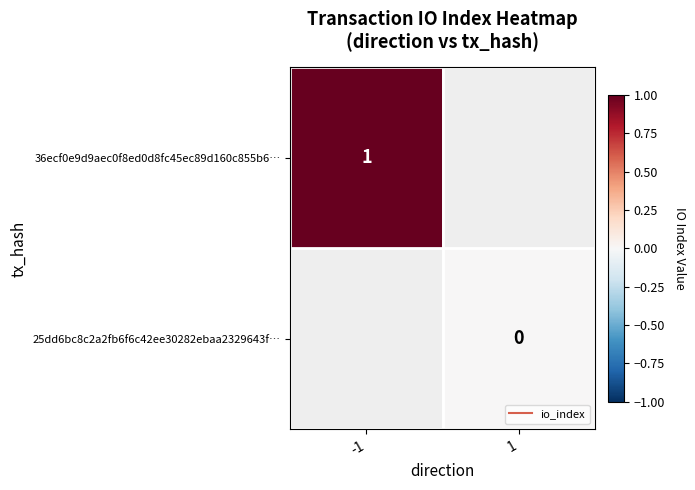

True or false: 25dd6bc8c2a2fb6f6c42ee30282ebaa2329643f… has a value of 0.0 at 1.

True